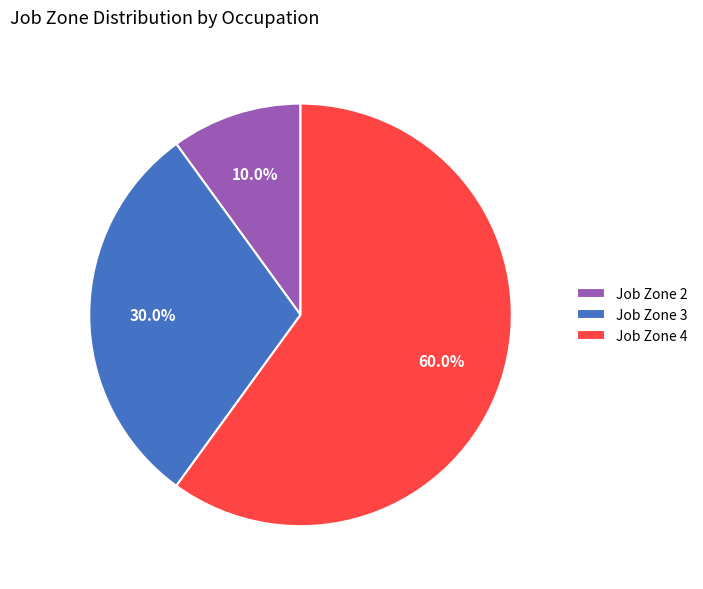

Is the sum of Job Zone 3 and Job Zone 4 greater than half?

Yes